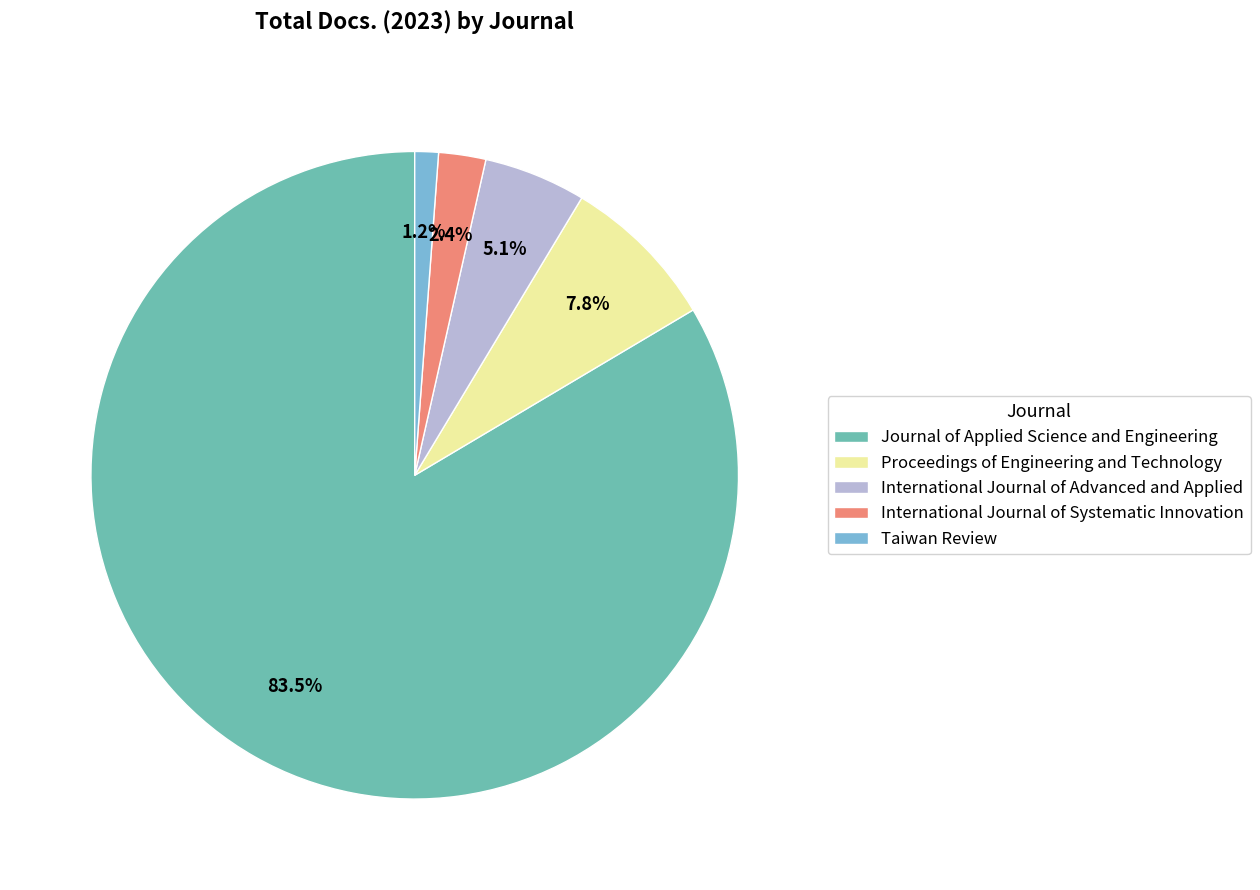

Which category accounts for the majority?

Journal of Applied Science and Engineering